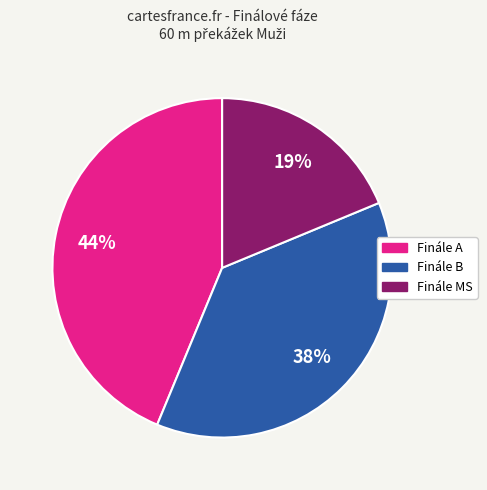

How many slices are in this pie chart?

3